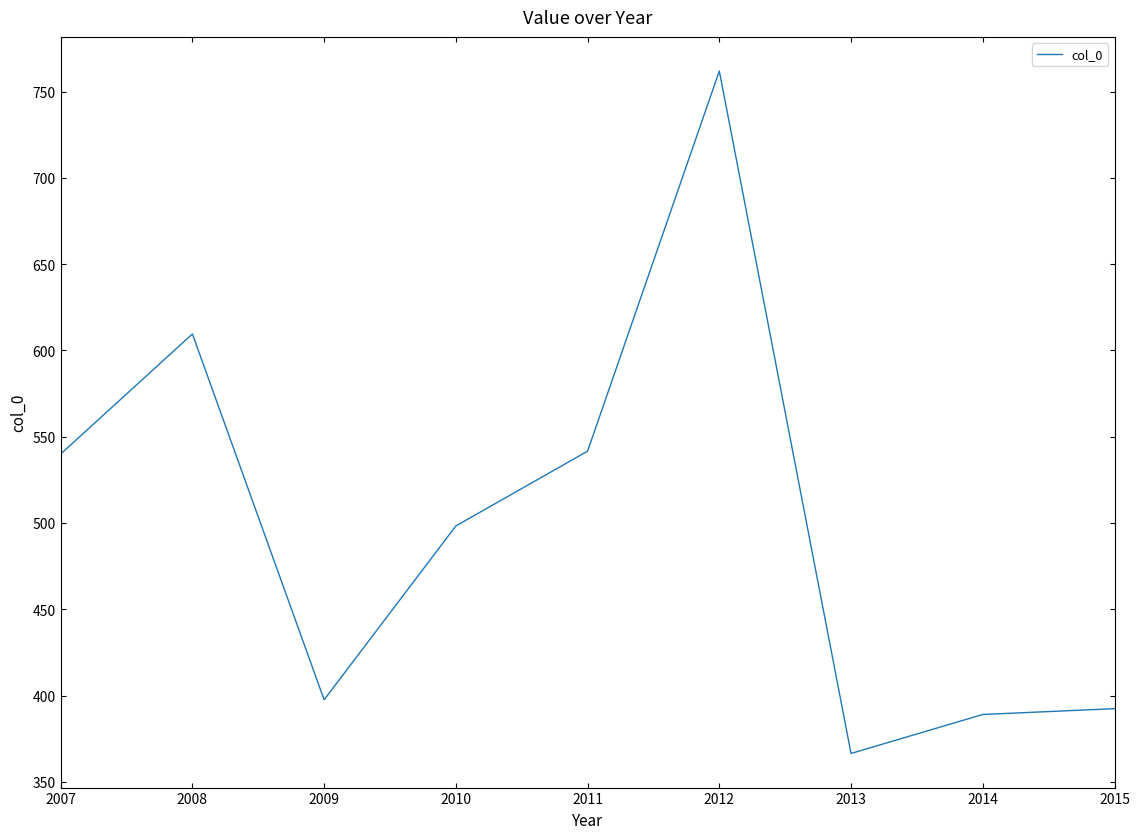

How many interior local valleys (lower than both neighbors) does the data have?

2